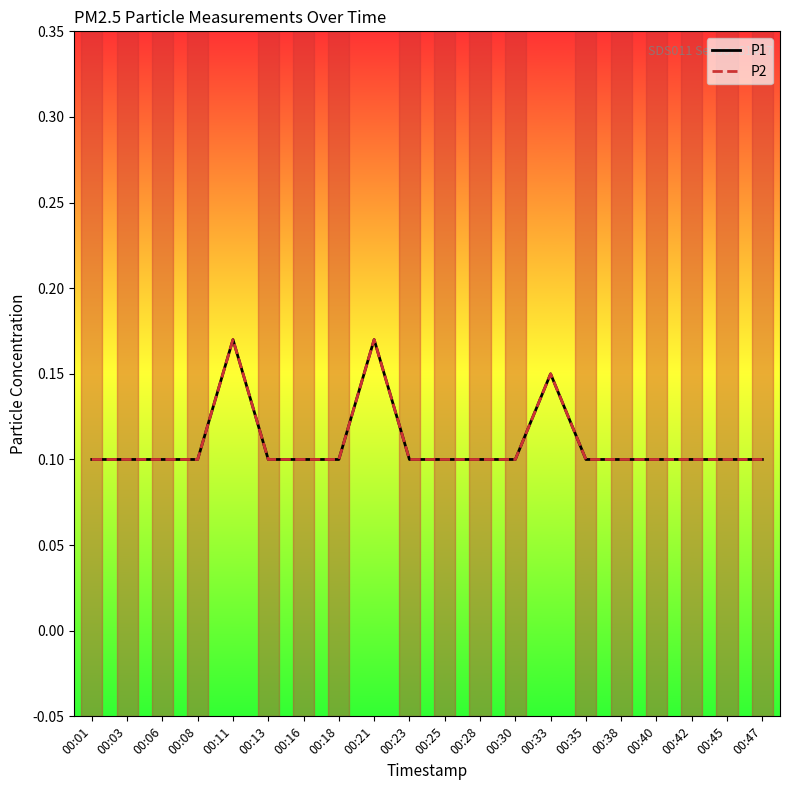

Reading left to right, what are all the values shown in this chart?

P1: 00:01=0.1	00:03=0.1	00:06=0.1	00:08=0.1	00:11=0.2	00:13=0.1	00:16=0.1	00:18=0.1	00:21=0.2	00:23=0.1	00:25=0.1	00:28=0.1	00:30=0.1	00:33=0.1	00:35=0.1	00:38=0.1	00:40=0.1	00:42=0.1	00:45=0.1	00:47=0.1
P2: 00:01=0.1	00:03=0.1	00:06=0.1	00:08=0.1	00:11=0.2	00:13=0.1	00:16=0.1	00:18=0.1	00:21=0.2	00:23=0.1	00:25=0.1	00:28=0.1	00:30=0.1	00:33=0.1	00:35=0.1	00:38=0.1	00:40=0.1	00:42=0.1	00:45=0.1	00:47=0.1